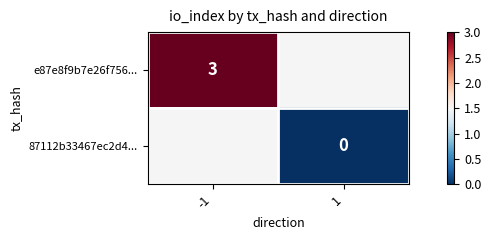

True or false: e87e8f9b7e26f756... has a value of 3 at -1.

True